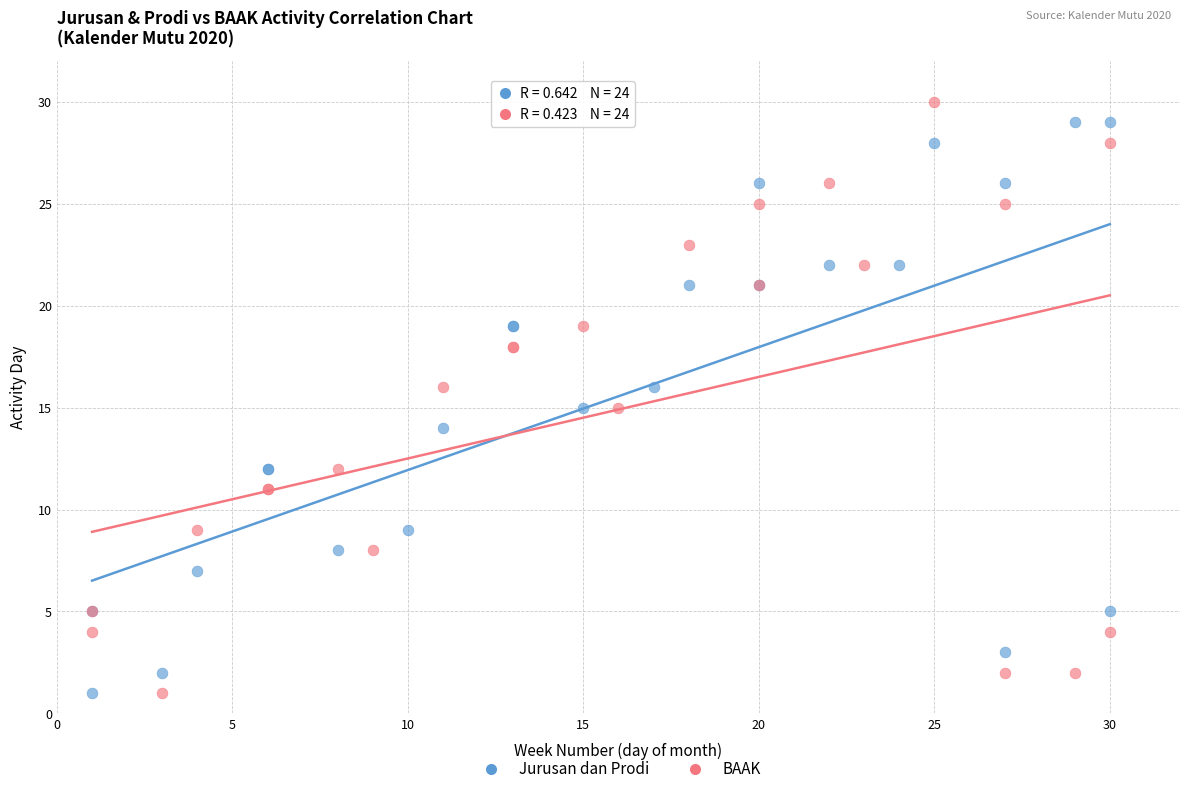

What are all the series names shown in the legend?

Jurusan dan Prodi, BAAK